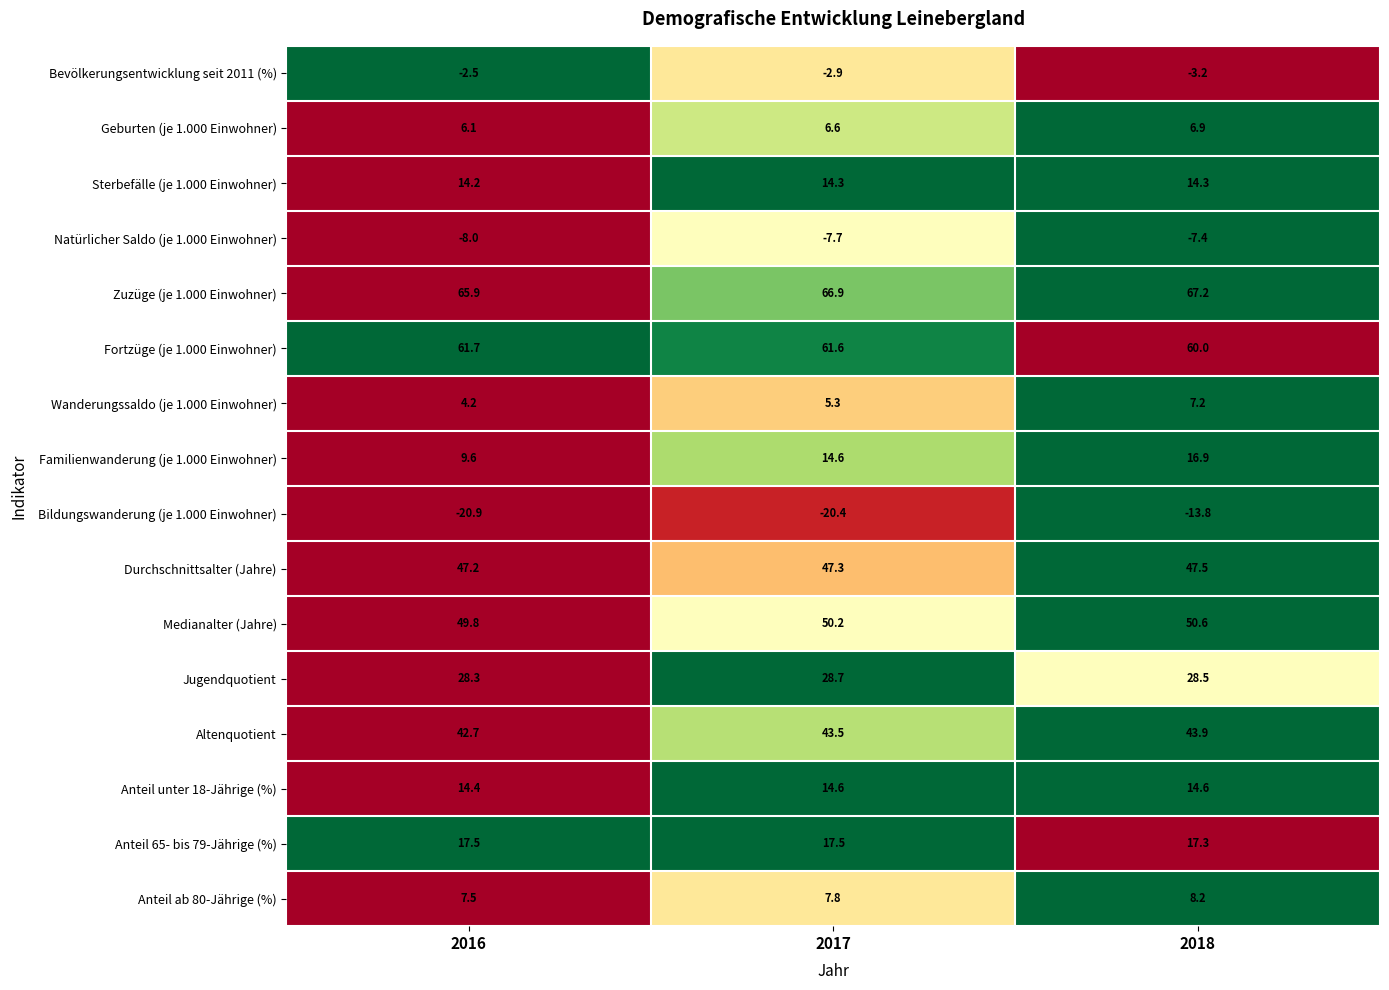

What is the sum of the Durchschnittsalter (Jahre) values at 2017 and 2016?

94.5